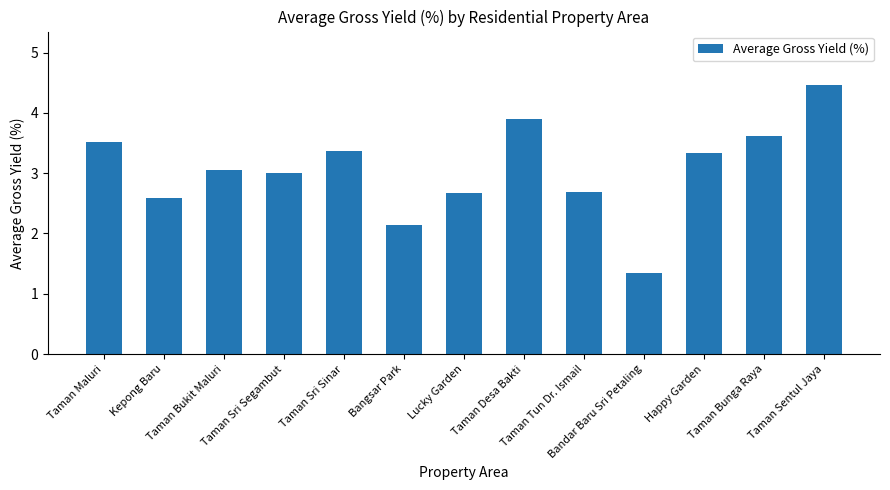

What is the difference between the maximum and minimum values?

3.1